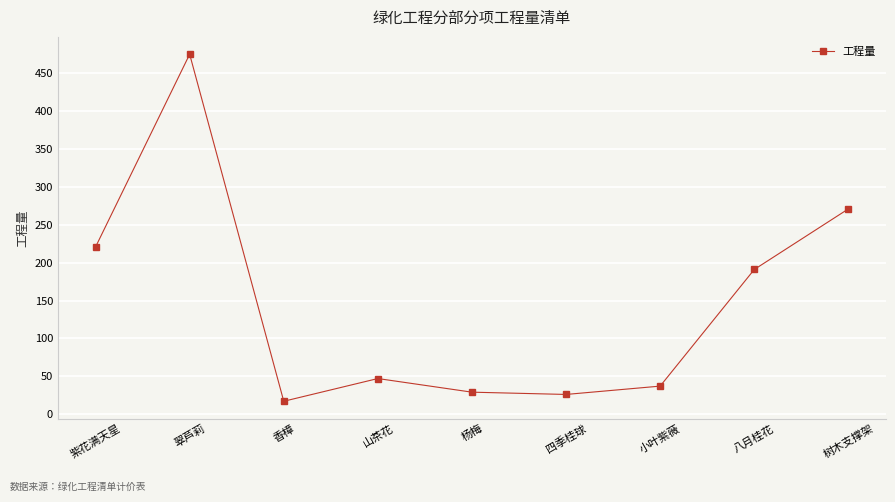

What is the sum of all values?

1314.0